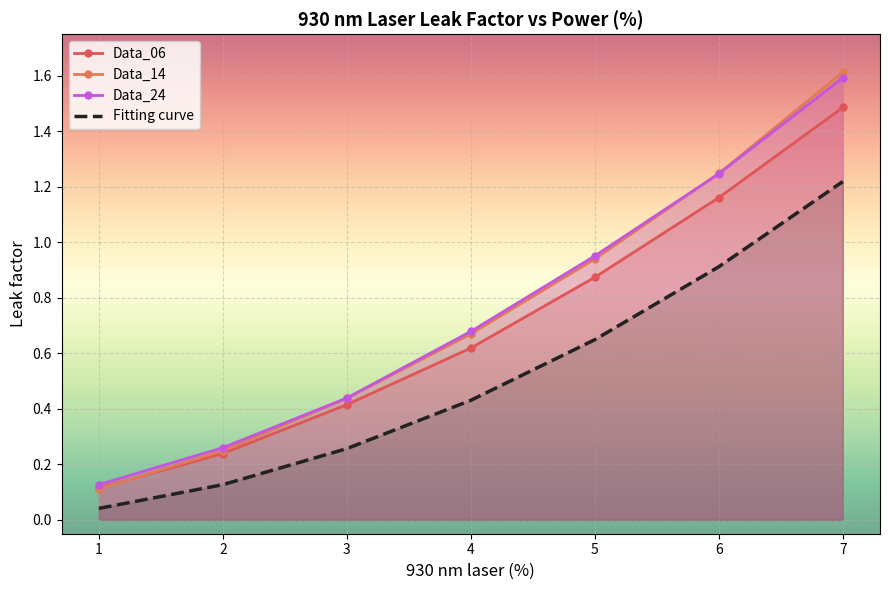

What is the value of the Data_24 point at the 3rd from the left?

0.4